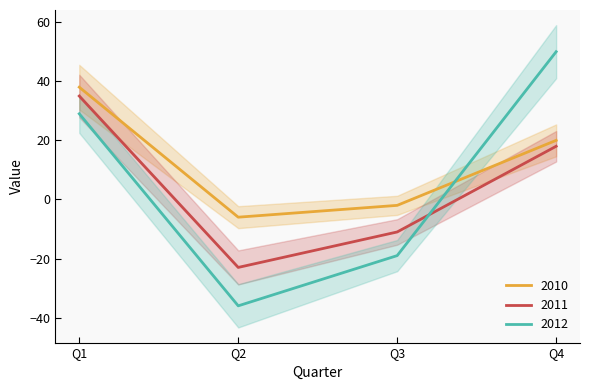

Reading right to left, transcribe all the data shown in this chart.

2010: Q4=20	Q3=-2	Q2=-6	Q1=38
2011: Q4=18	Q3=-11	Q2=-23	Q1=35
2012: Q4=50	Q3=-19	Q2=-36	Q1=29